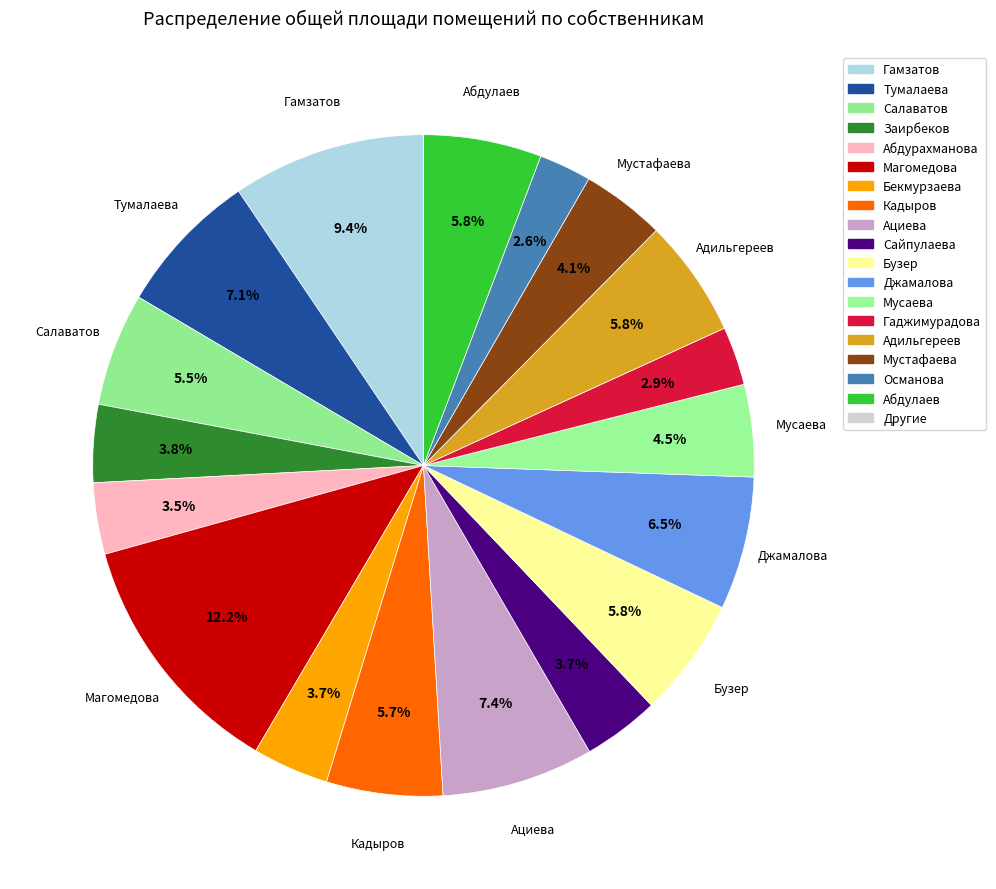

How many segments does this pie chart have?

19